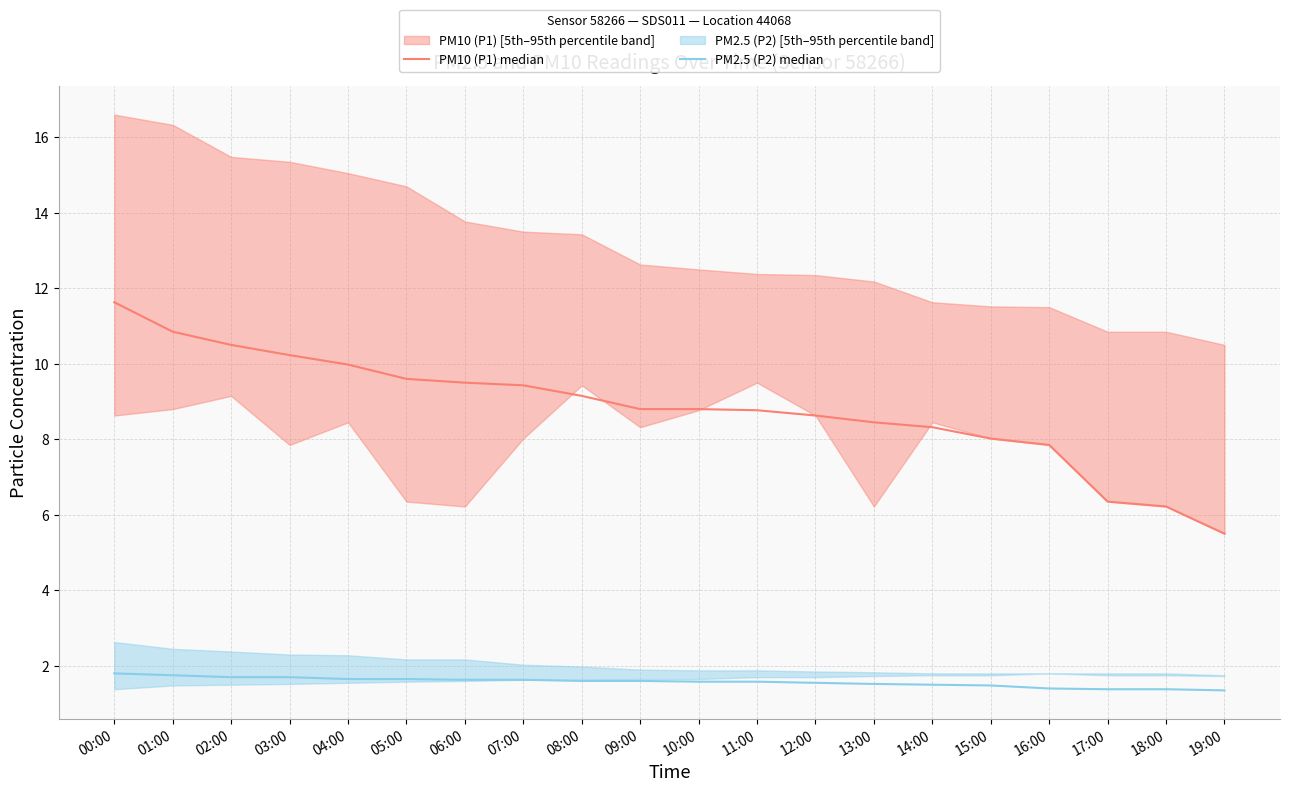

Rank the series at 16:00 from lowest to highest value.

PM2.5 (P2) median, PM10 (P1) median